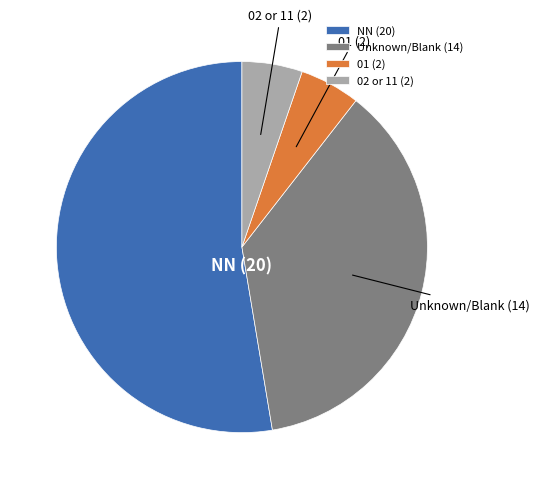

Which category has the biggest portion of the pie?

NN